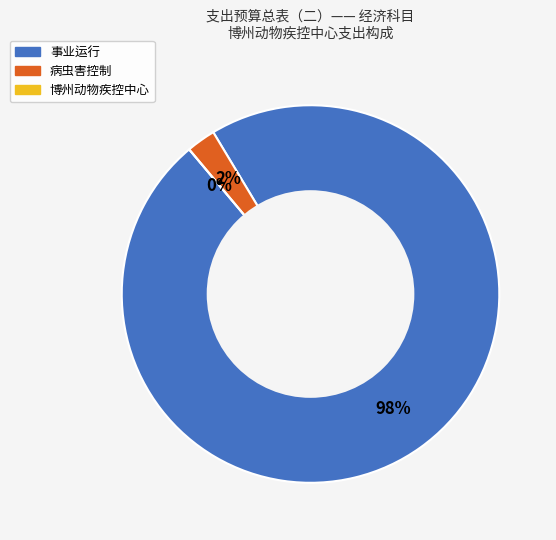

How many slices are in this pie chart?

3